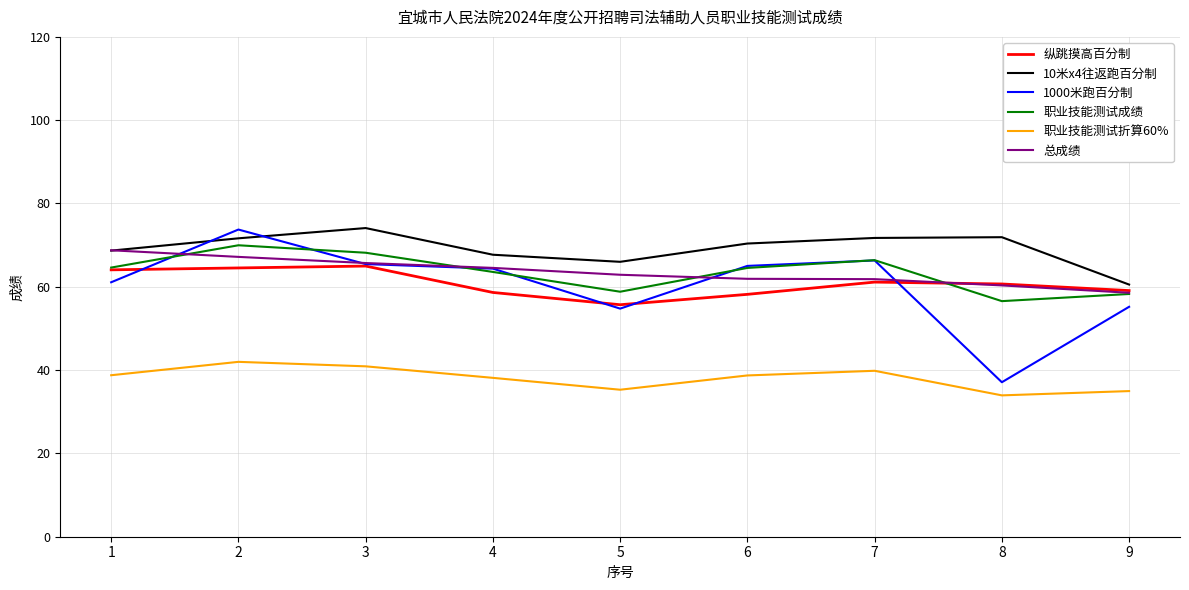

Which series has the largest range (max minus min)?

1000米跑百分制